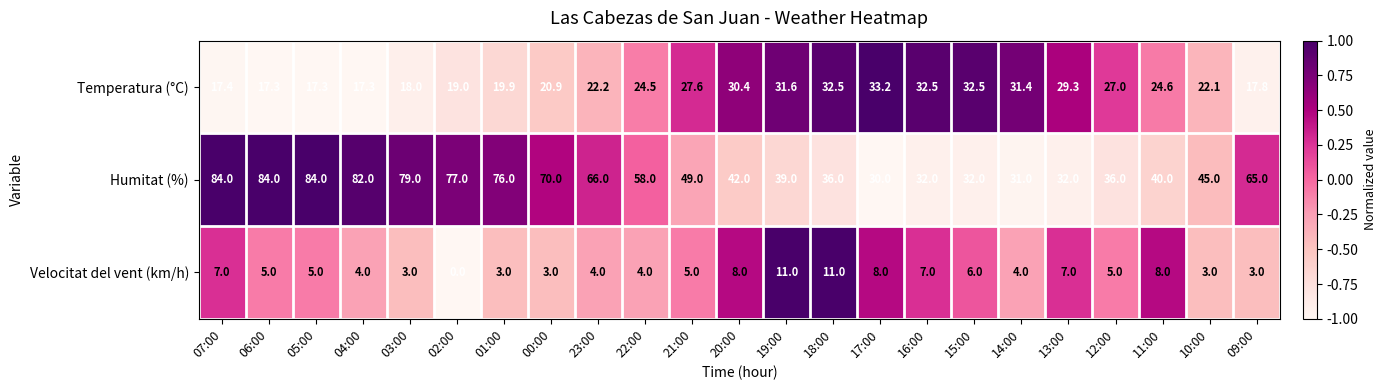

Which series has the largest range (max minus min)?

Humitat (%)